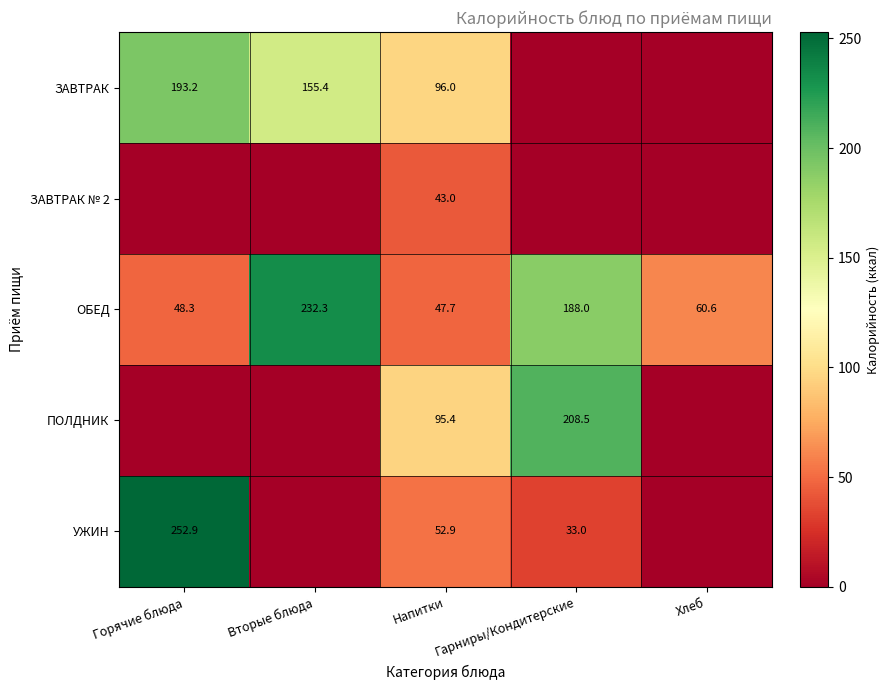

At how many categories does at least one series exceed 240?

1